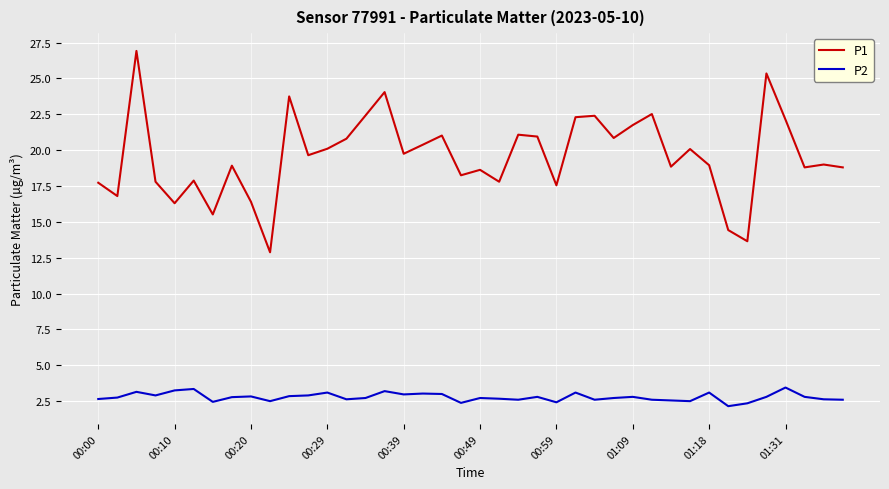

Which series has the largest range (max minus min)?

P1